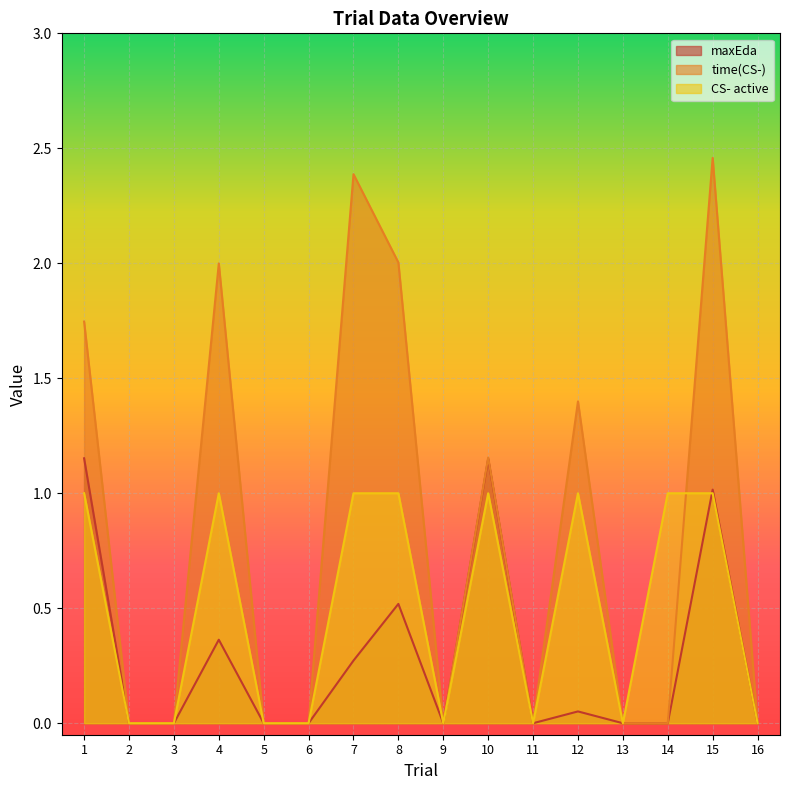

How many lines are shown in the chart?

3